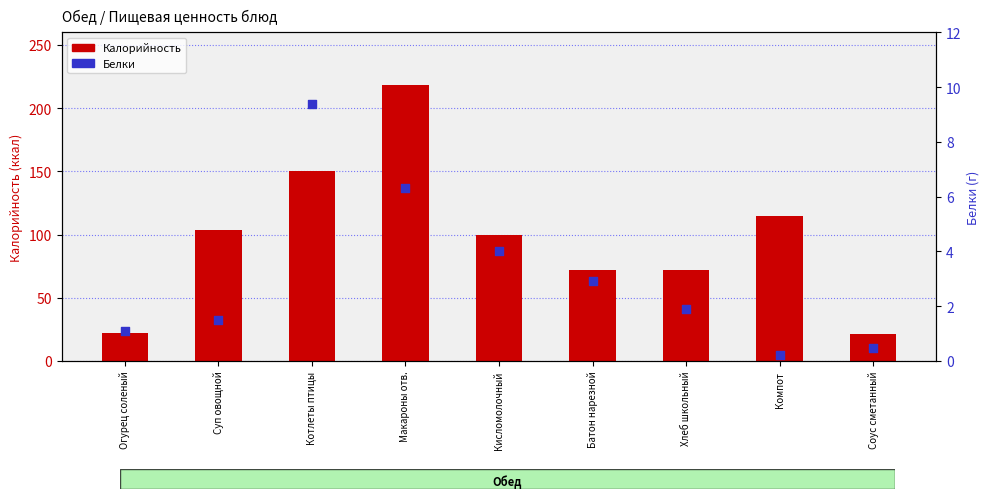

At how many categories does at least one series exceed 73?

5